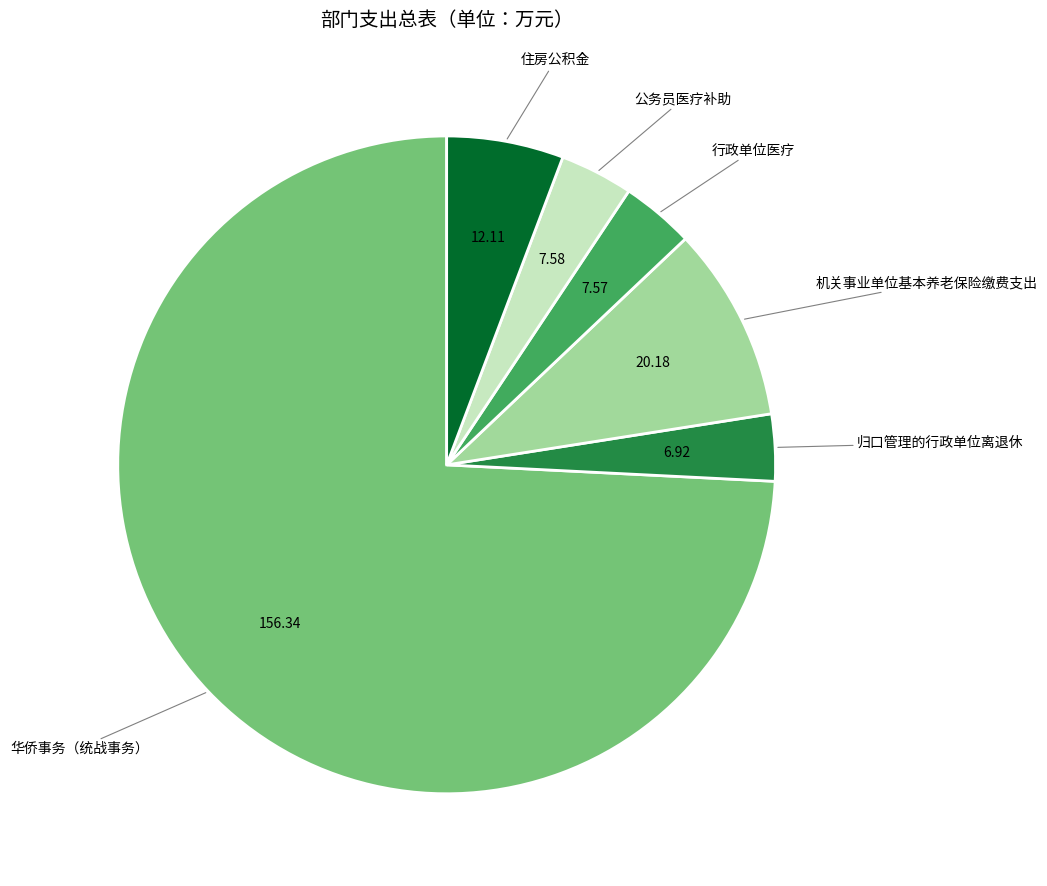

Is there a majority slice in this chart?

Yes